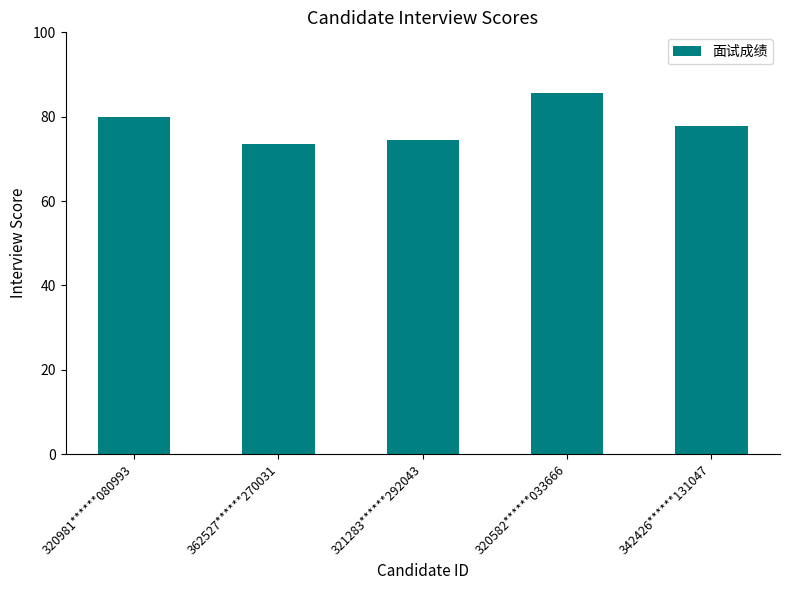

What is the difference between the values at 321283******292043 and 362527******270031?

0.8